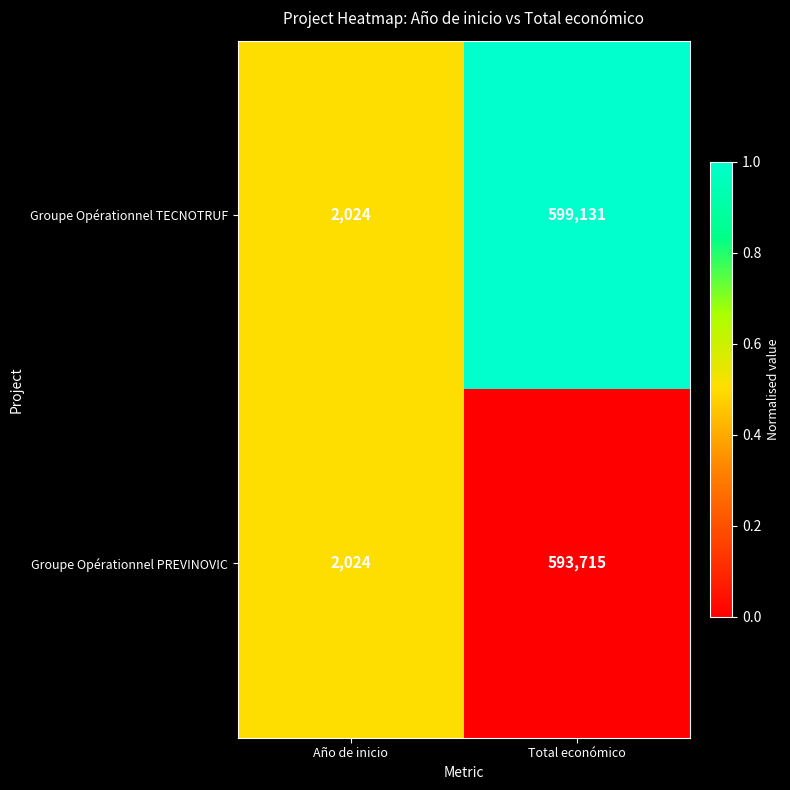

What is the sum of all Groupe Opérationnel TECNOTRUF values?

601155